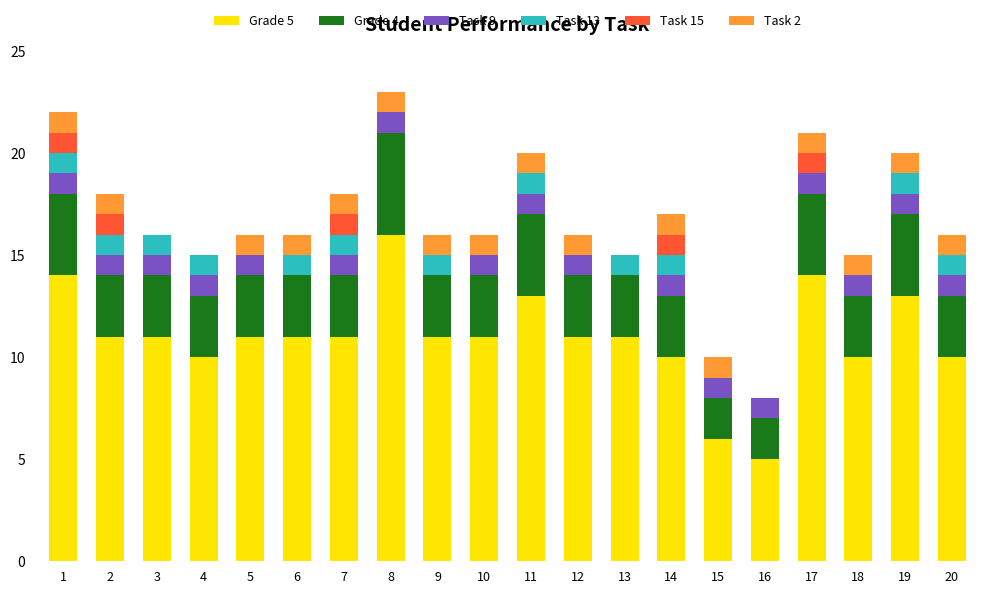

How many series are shown in this chart?

6